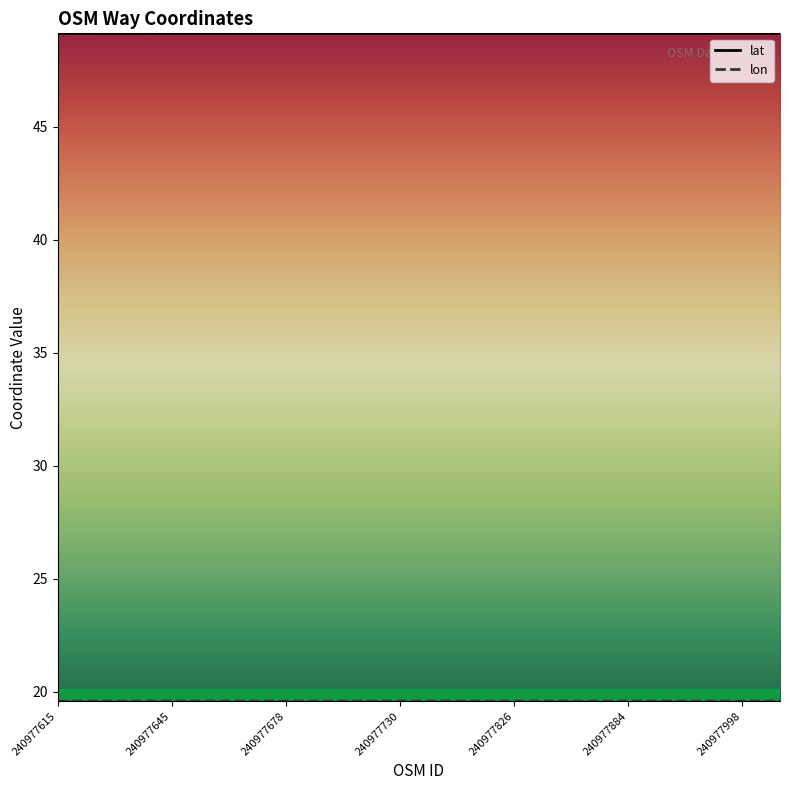

True or false: lon has more than 2 points higher than both neighbors.

True